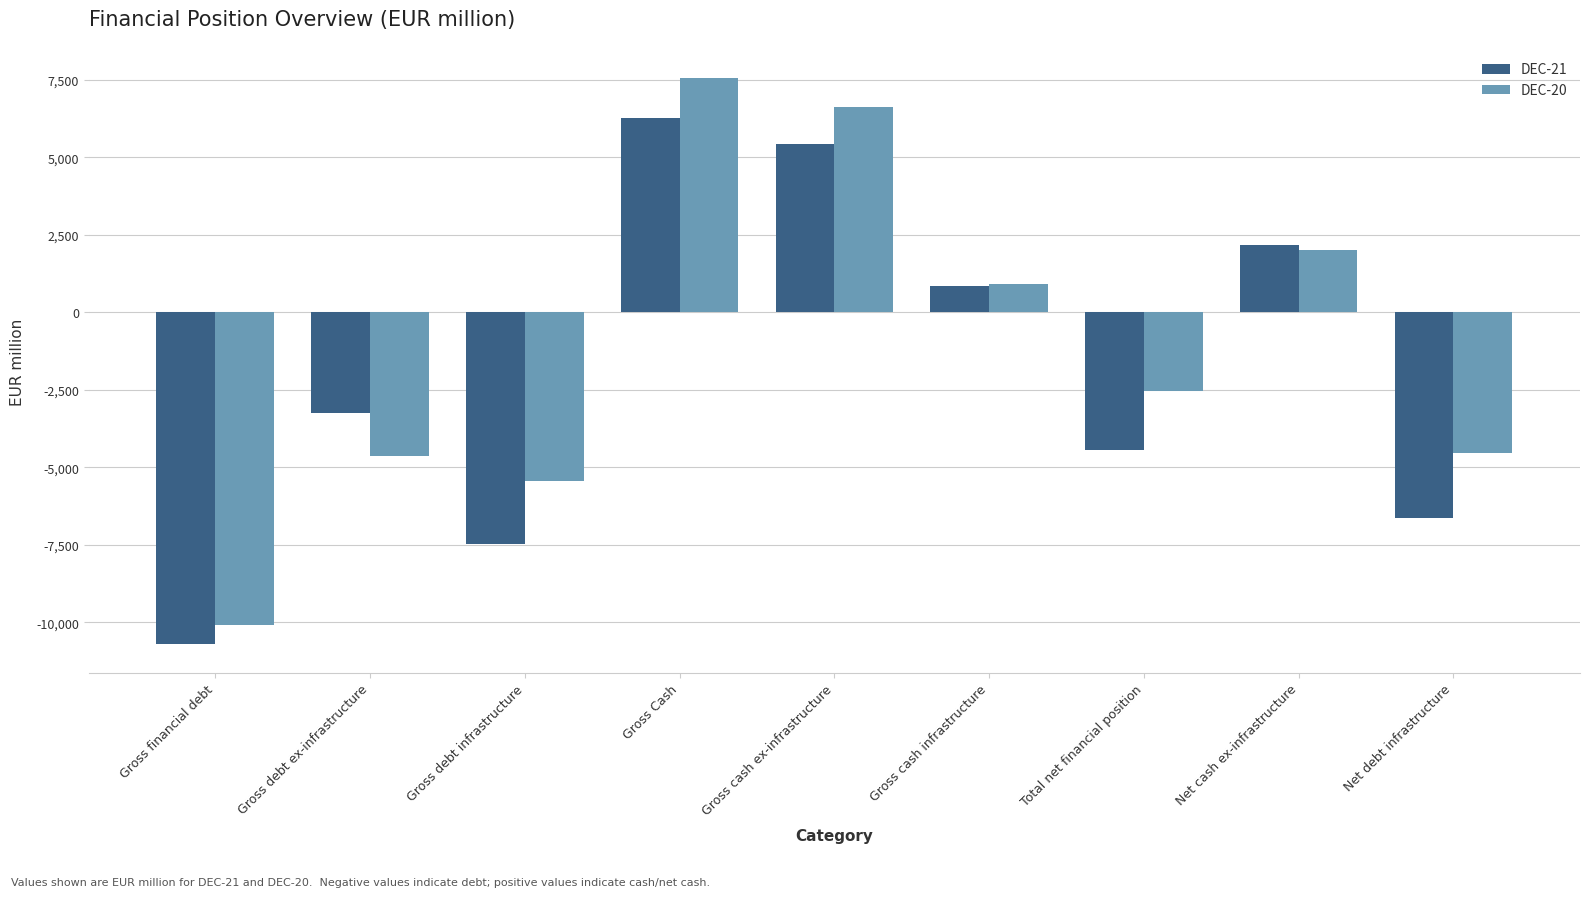

Is it true that DEC-20 equals -4532 at Net debt infrastructure?

True